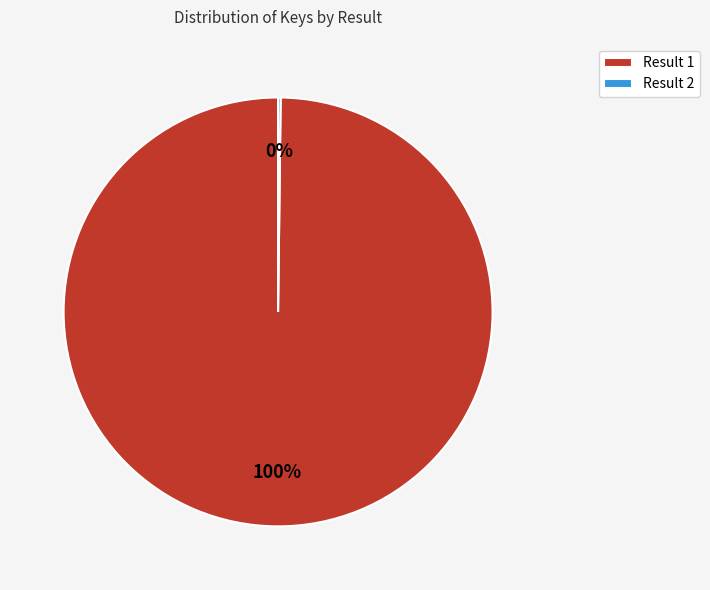

What is the majority slice?

Result 1